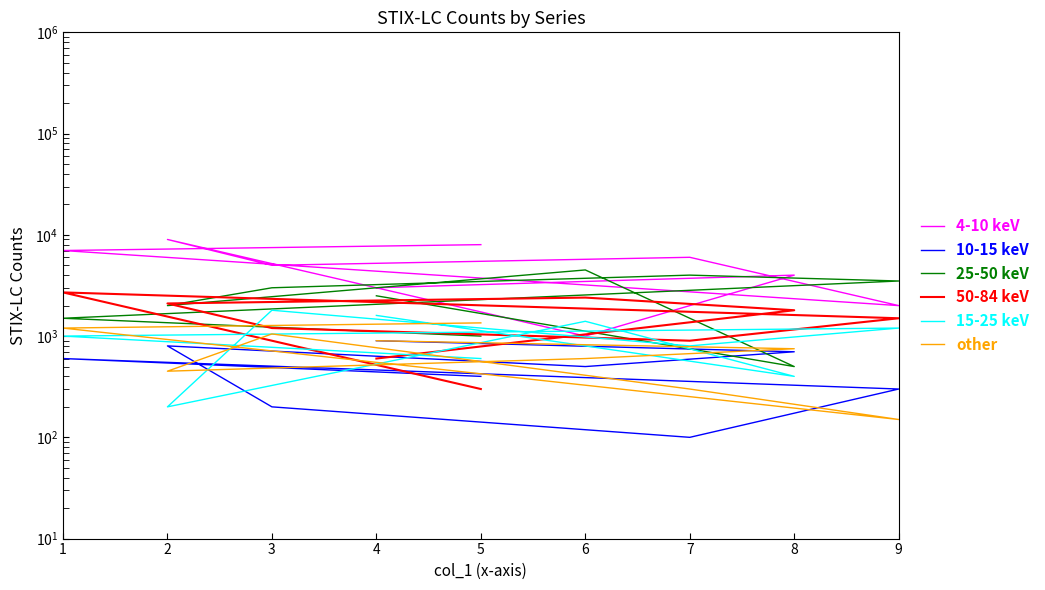

Is it true that 15-25 keV equals 1000 at 1?

True